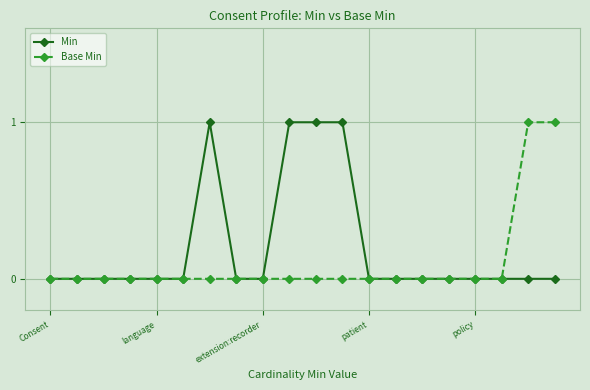

Rank the series by their average value, from lowest to highest.

Base Min, Min